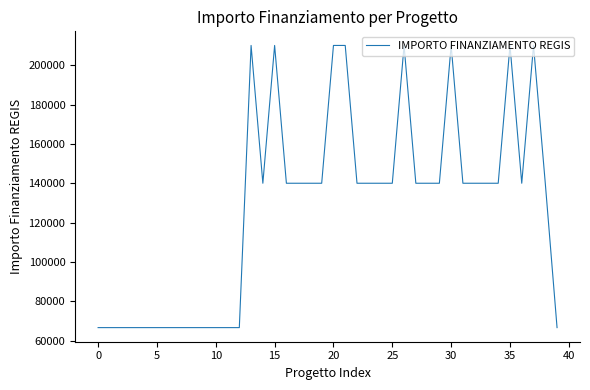

What is the difference between the maximum and minimum values?

143333.3